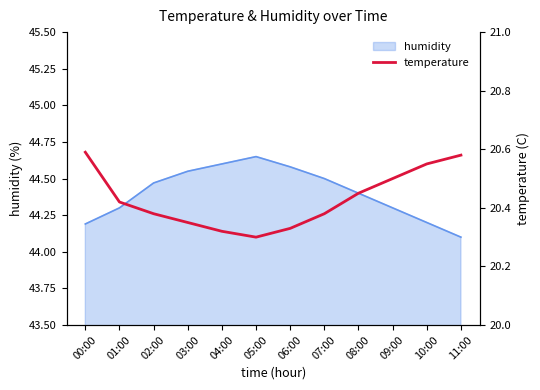

At which category does the chart reach its peak across all series?

00:00